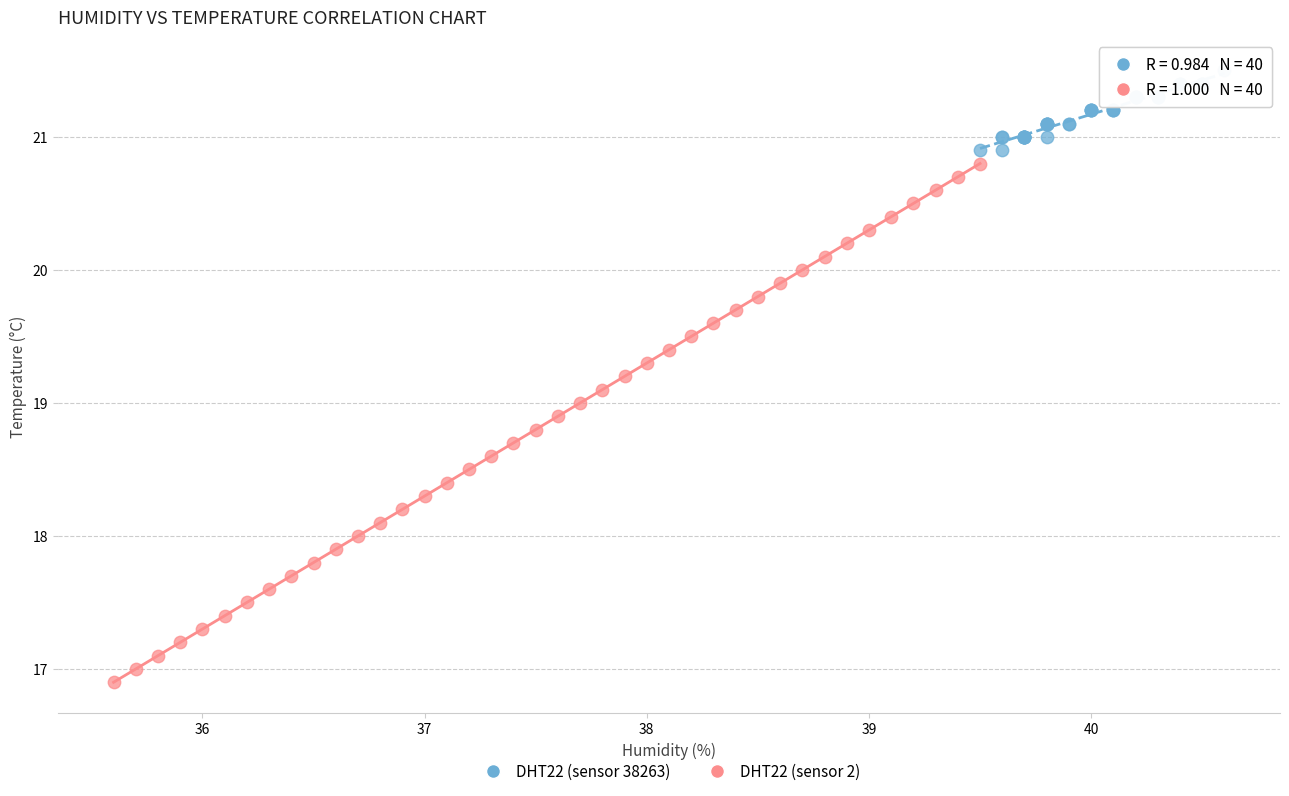

Which series has the widest spread of Y values?

DHT22 (sensor 2)